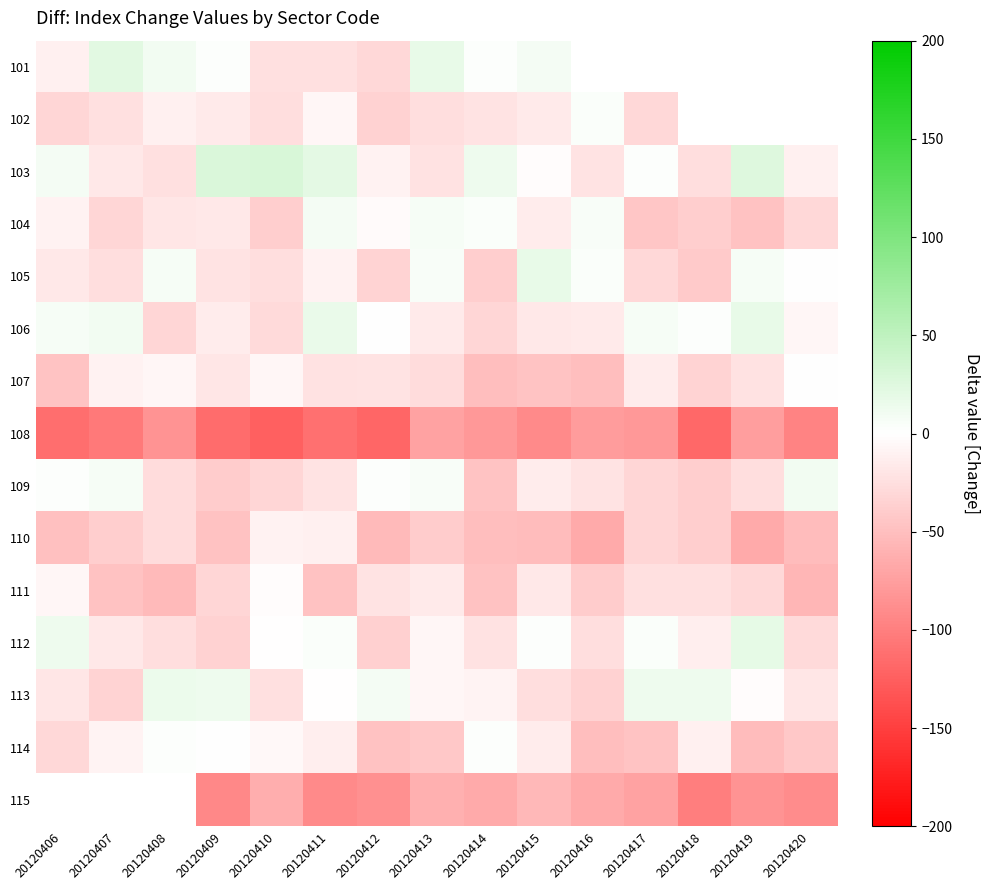

Reading left to right, what are all the values shown in this chart?

101: 20120406=-11.5	20120407=23.0	20120408=9.9	20120409=1.9	20120410=-24.6	20120411=-24.6	20120412=-30.5	20120413=18.0	20120414=2.1	20120415=8.5	20120416=-32.8	20120417=24.2	20120418=15.9	20120419=-21.3	20120420=-23.1
102: 20120406=-32.0	20120407=-24.7	20120408=-11.5	20120409=-17.1	20120410=-25.5	20120411=-6.3	20120412=-34.6	20120413=-25.5	20120414=-21.0	20120415=-15.6	20120416=4.1	20120417=-31.0	20120418=-12.1	20120419=-7.5	20120420=-40.2
103: 20120406=8.5	20120407=-17.8	20120408=-24.1	20120409=28.9	20120410=29.9	20120411=20.5	20120412=-9.7	20120413=-22.1	20120414=13.1	20120415=-1.6	20120416=-20.7	20120417=1.7	20120418=-25.9	20120419=26.6	20120420=-12.5
104: 20120406=-10.2	20120407=-31.3	20120408=-18.8	20120409=-17.2	20120410=-38.9	20120411=8.2	20120412=-3.5	20120413=6.4	20120414=3.7	20120415=-14.1	20120416=5.3	20120417=-44.7	20120418=-38.2	20120419=-47.3	20120420=-30.5
105: 20120406=-18.7	20120407=-25.7	20120408=7.7	20120409=-20.6	20120410=-25.1	20120411=-9.4	20120412=-33.5	20120413=6.1	20120414=-37.5	20120415=17.2	20120416=4.3	20120417=-30.1	20120418=-41.7	20120419=6.9	20120420=0.4
106: 20120406=7.7	20120407=10.3	20120408=-31.6	20120409=-14.5	20120410=-29.0	20120411=15.8	20120412=1.4	20120413=-16.1	20120414=-32.2	20120415=-17.3	20120416=-16.5	20120417=7.8	20120418=2.3	20120419=17.2	20120420=-7.7
107: 20120406=-45.8	20120407=-10.2	20120408=-7.4	20120409=-19.3	20120410=-6.7	20120411=-23.4	20120412=-21.6	20120413=-27.3	20120414=-51.5	20120415=-46.5	20120416=-51.1	20120417=-14.8	20120418=-34.1	20120419=-22.5	20120420=1.5
108: 20120406=-114.0	20120407=-104.4	20120408=-83.7	20120409=-115.3	20120410=-124.4	20120411=-111.6	20120412=-119.3	20120413=-73.2	20120414=-80.5	20120415=-91.0	20120416=-76.7	20120417=-80.8	20120418=-117.8	20120419=-75.4	20120420=-96.6
109: 20120406=2.4	20120407=7.8	20120408=-26.9	20120409=-39.4	20120410=-32.3	20120411=-20.4	20120412=3.1	20120413=5.6	20120414=-45.6	20120415=-15.4	20120416=-21.0	20120417=-32.7	20120418=-38.8	20120419=-25.7	20120420=10.6
110: 20120406=-49.6	20120407=-37.9	20120408=-26.8	20120409=-47.2	20120410=-10.7	20120411=-11.3	20120412=-53.9	20120413=-39.2	20120414=-50.9	20120415=-51.9	20120416=-66.8	20120417=-32.4	20120418=-38.8	20120419=-65.9	20120420=-52.3
111: 20120406=-7.5	20120407=-47.6	20120408=-53.3	20120409=-32.6	20120410=-2.9	20120411=-47.5	20120412=-21.7	20120413=-16.3	20120414=-47.7	20120415=-18.3	20120416=-39.9	20120417=-24.1	20120418=-24.0	20120419=-29.9	20120420=-56.6
112: 20120406=13.1	20120407=-17.8	20120408=-25.8	20120409=-34.6	20120410=-1.5	20120411=3.7	20120412=-36.0	20120413=-6.3	20120414=-23.4	20120415=1.7	20120416=-26.5	20120417=4.5	20120418=-13.8	20120419=19.2	20120420=-28.7
113: 20120406=-19.5	20120407=-33.2	20120408=15.5	20120409=12.6	20120410=-24.5	20120411=-0.4	20120412=9.0	20120413=-6.7	20120414=-8.2	20120415=-25.5	20120416=-34.4	20120417=13.8	20120418=14.0	20120419=-2.0	20120420=-19.7
114: 20120406=-31.0	20120407=-8.4	20120408=1.8	20120409=1.2	20120410=-5.2	20120411=-13.5	20120412=-47.0	20120413=-42.3	20120414=1.9	20120415=-15.6	20120416=-51.4	20120417=-45.9	20120418=-12.2	20120419=-51.7	20120420=-42.4
115: 20120406=-73.1	20120407=-64.5	20120408=-66.9	20120409=-92.5	20120410=-63.3	20120411=-91.8	20120412=-86.5	20120413=-61.2	20120414=-67.0	20120415=-55.0	20120416=-66.5	20120417=-71.9	20120418=-100.4	20120419=-83.9	20120420=-90.1